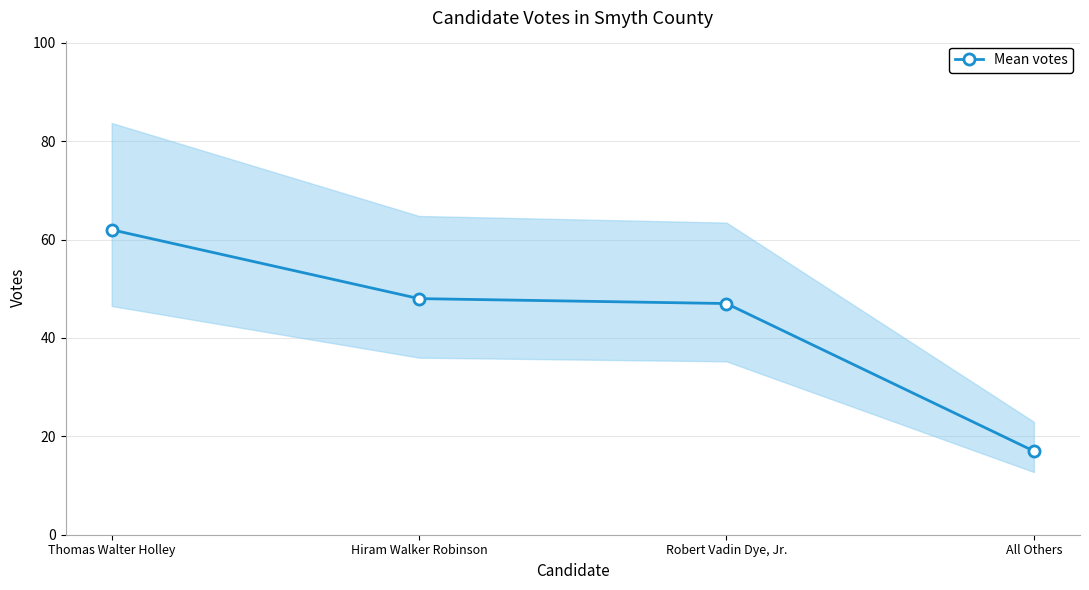

What value does the data have at Hiram Walker Robinson?

48